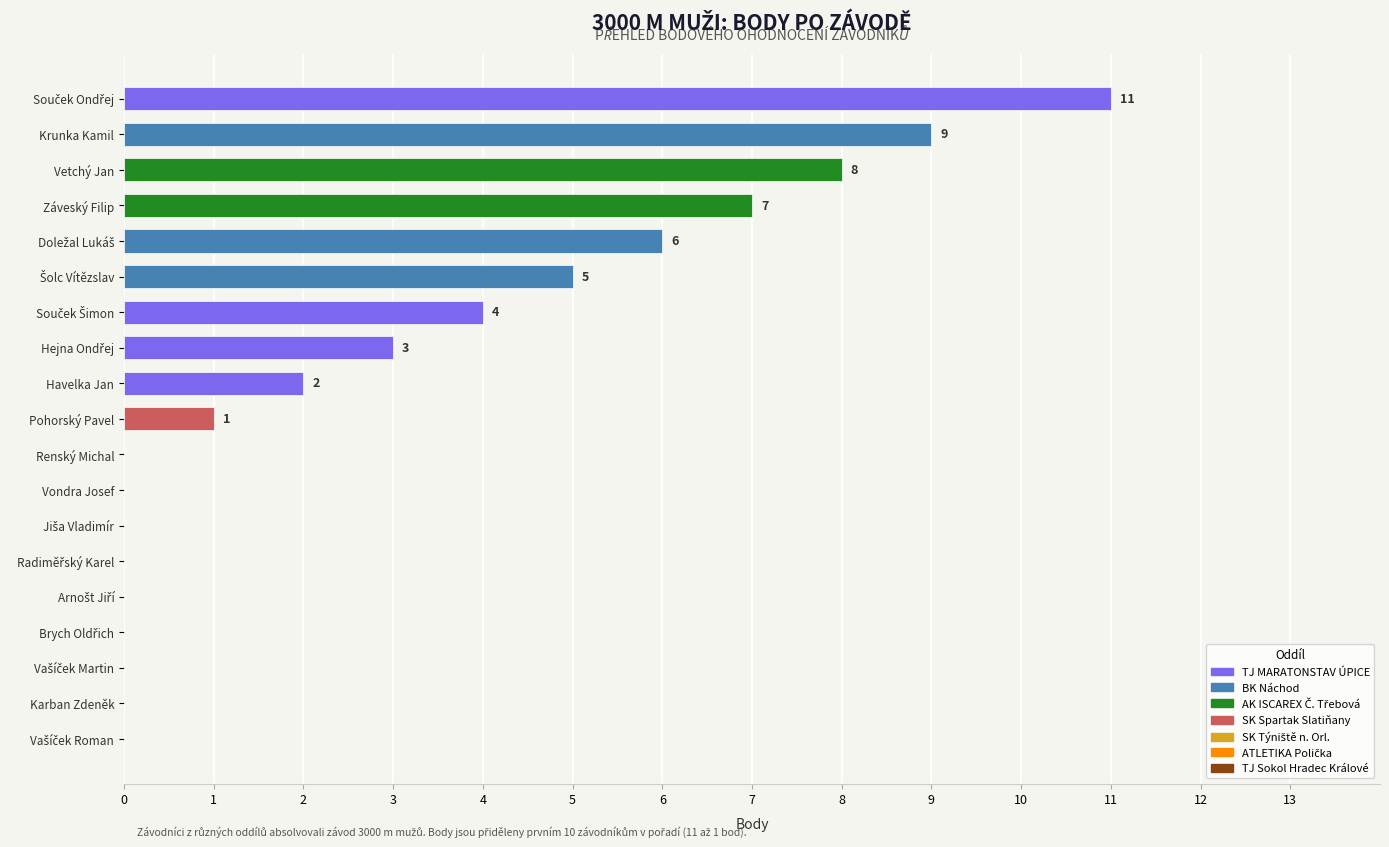

What is the maximum value shown in the chart?

11